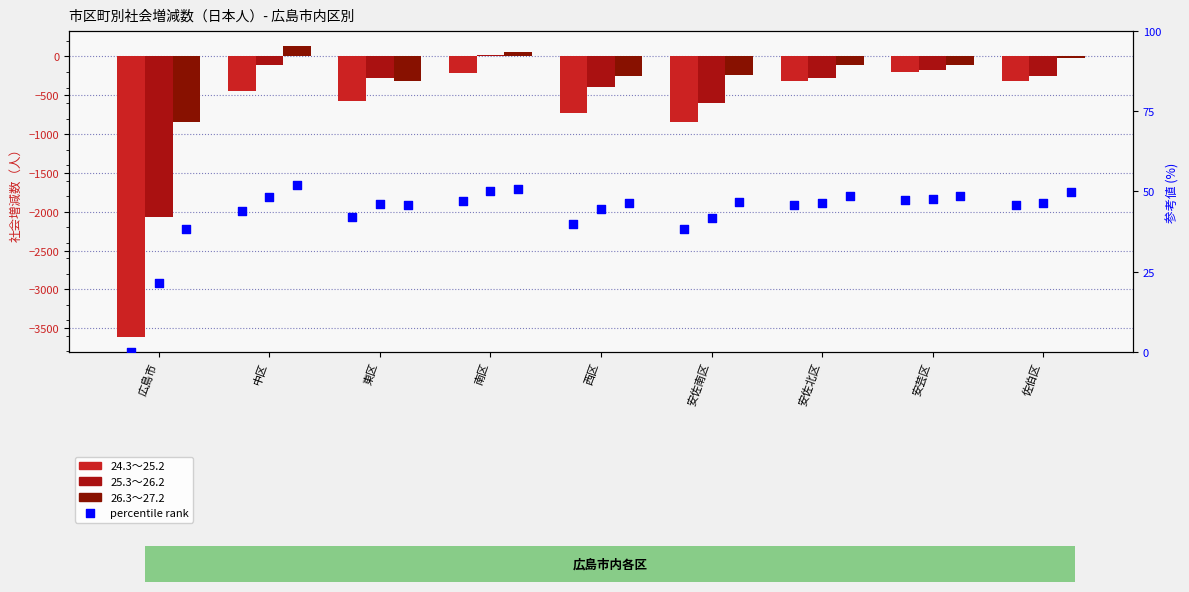

At which category is the sum across all series the highest?

南区